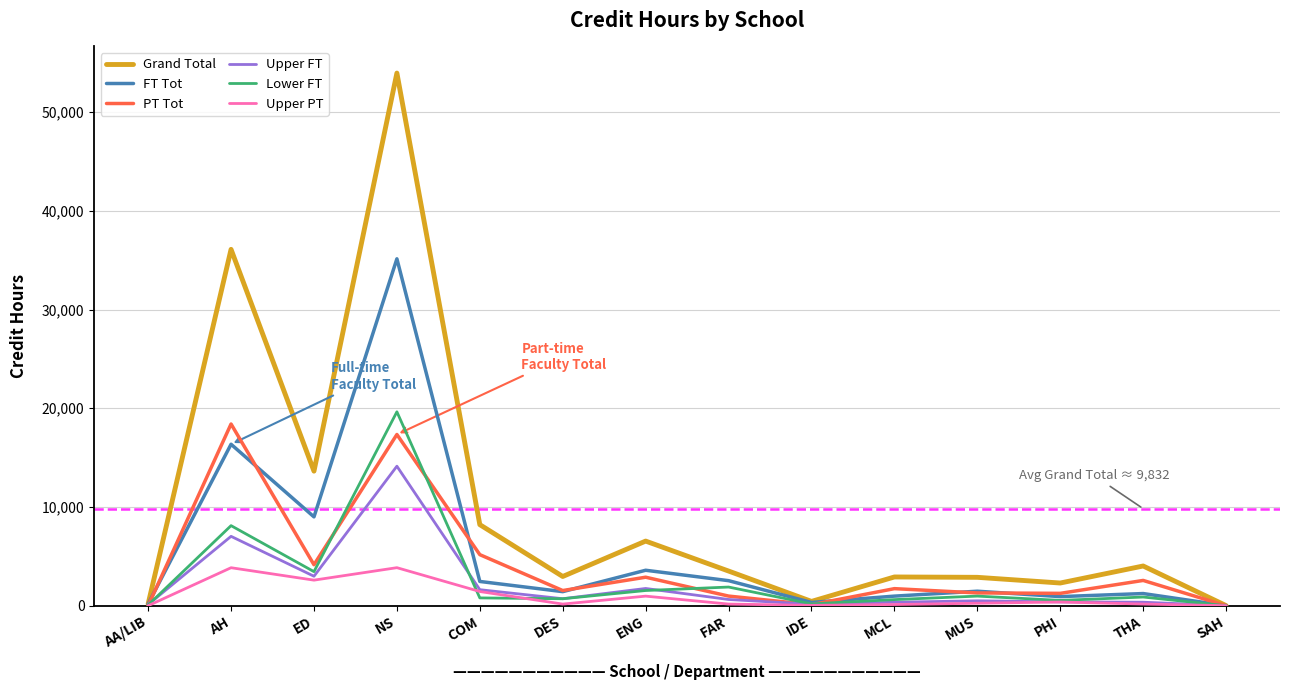

The value of PT Tot at PHI is 1251. True or false?

True